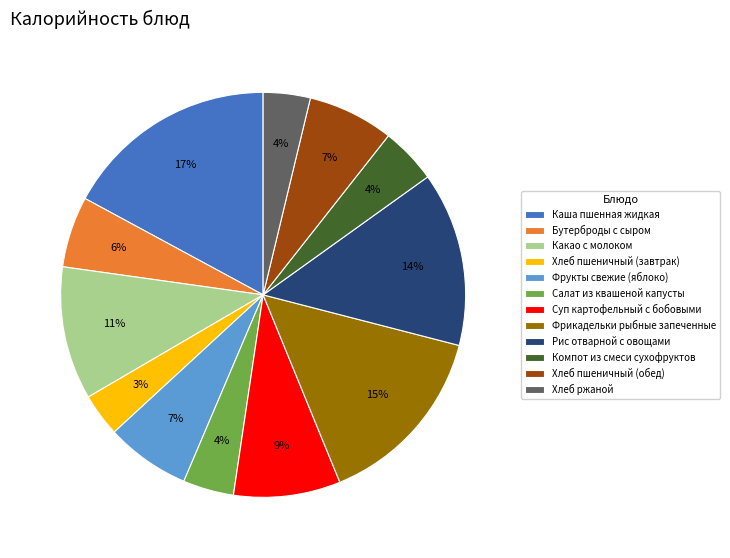

Count the number of slices in the pie.

12